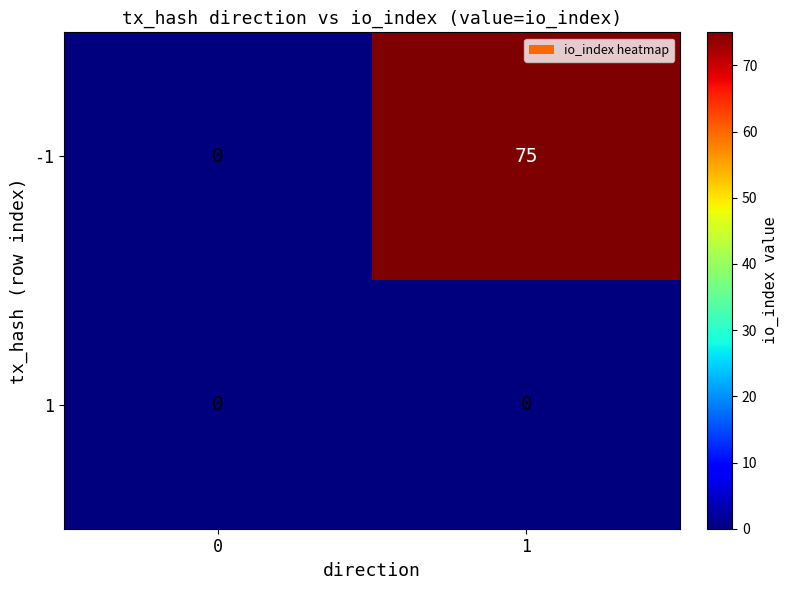

What is the average value of the -1 series?

38